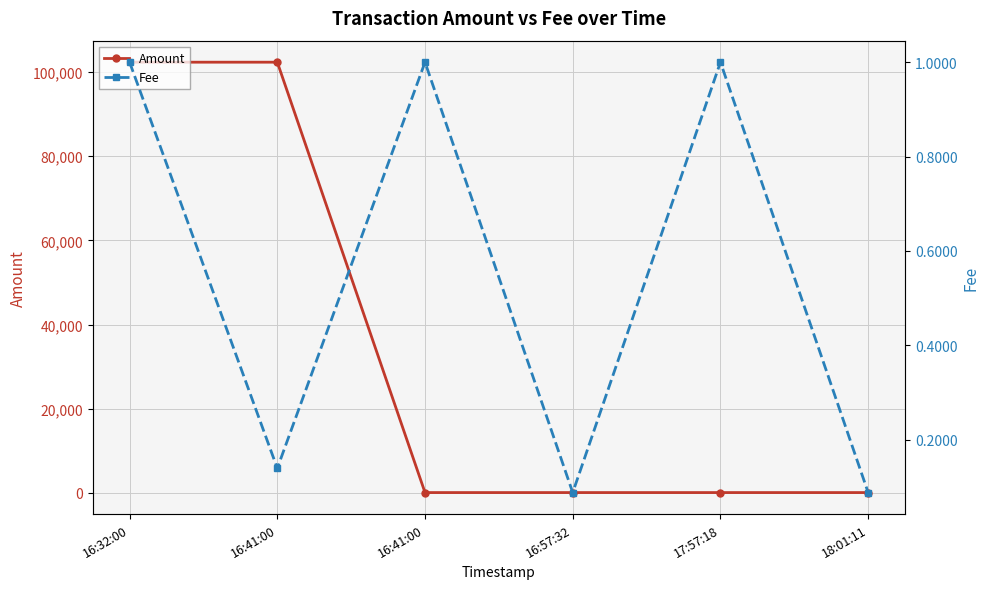

What is the label of the 5th point from the left?

17:57:18